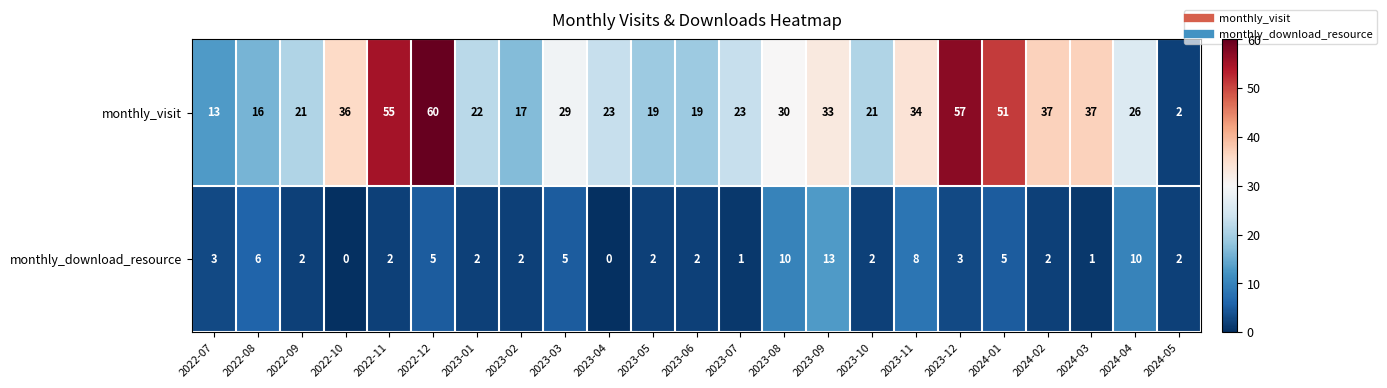

At which label does monthly_download_resource first exceed 2?

2022-07